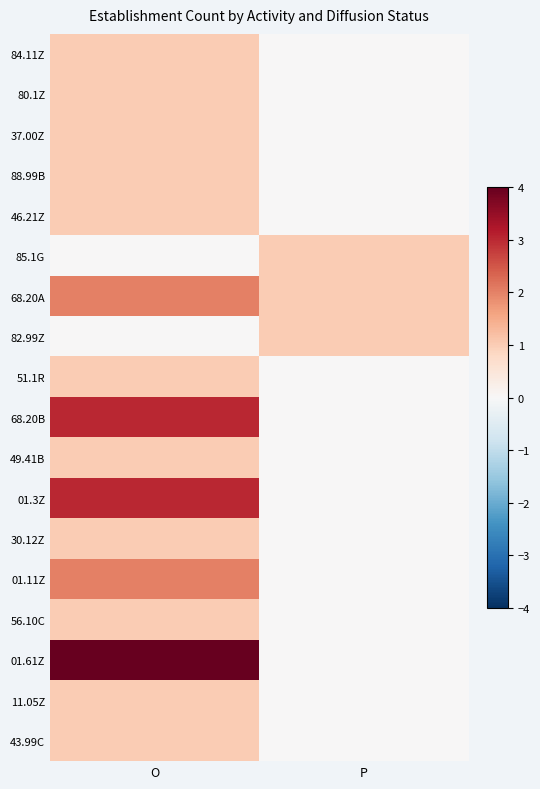

What is the total value across all series at P?

3